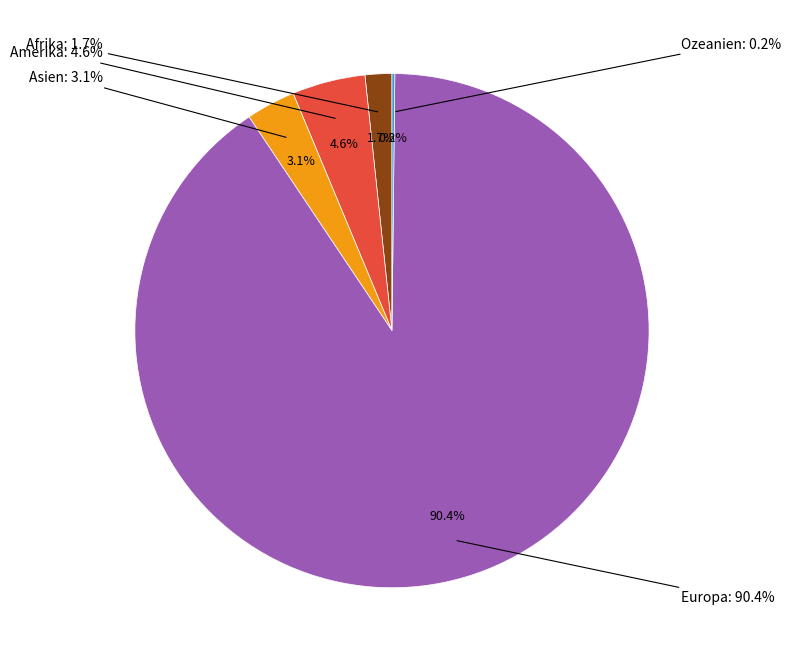

True or false: Afrika accounts for 1% of the total.

False